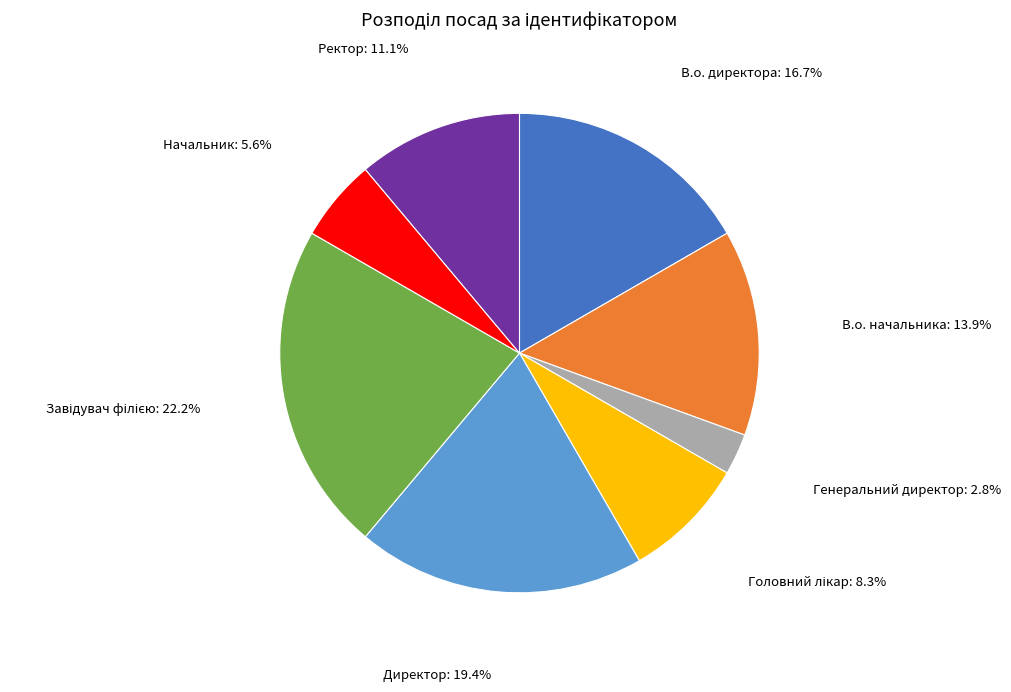

Is there a majority slice in this chart?

No